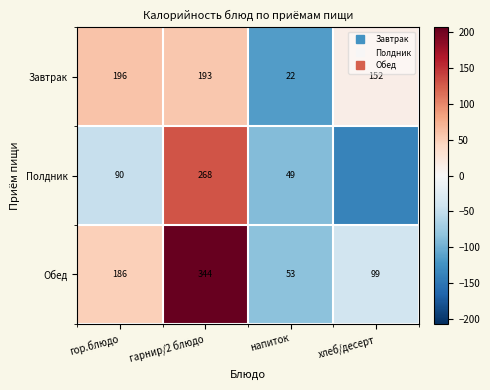

True or false: Полдник has a value of -46.3 at напиток.

False